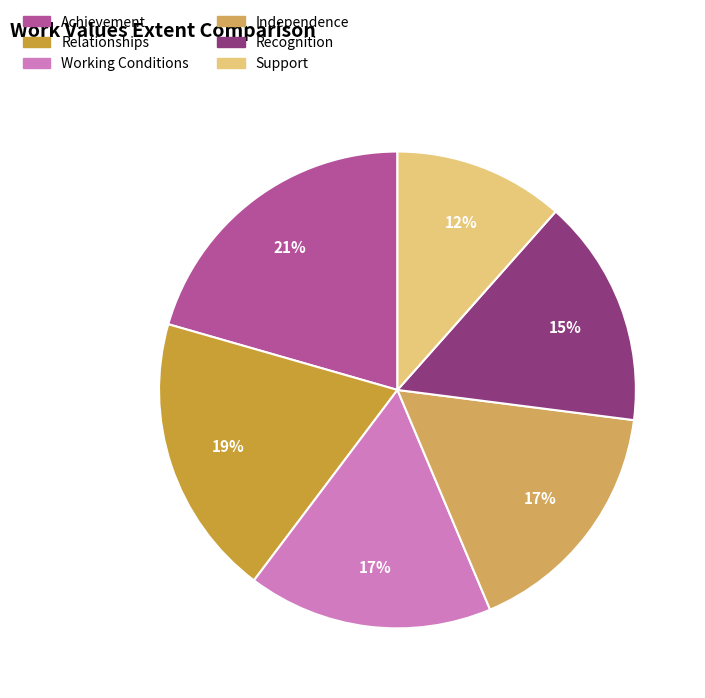

Is it true that Relationships is 34% of the pie?

False